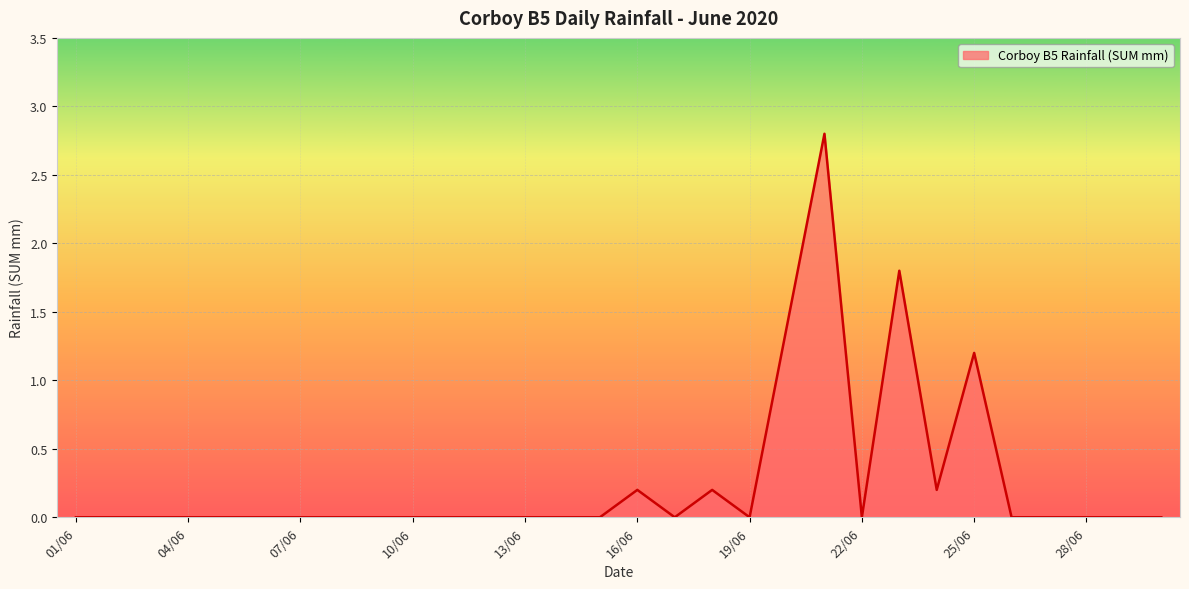

What is the maximum value shown in the chart?

2.8